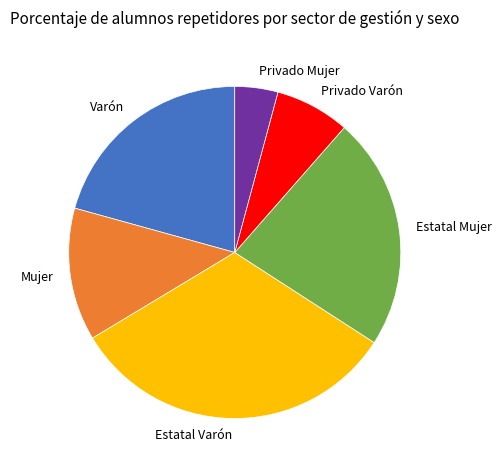

Rank the categories by value from highest to lowest.

Estatal Varón, Estatal Mujer, Varón, Mujer, Privado Varón, Privado Mujer